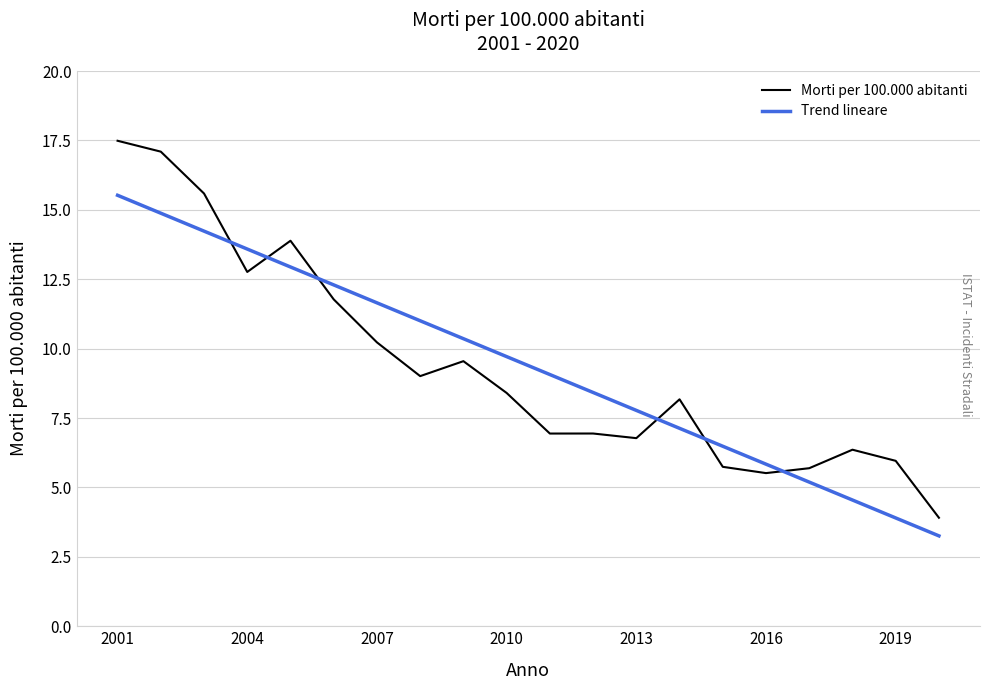

Rank the series by their maximum value, from lowest to highest.

Trend lineare, Morti per 100.000 abitanti